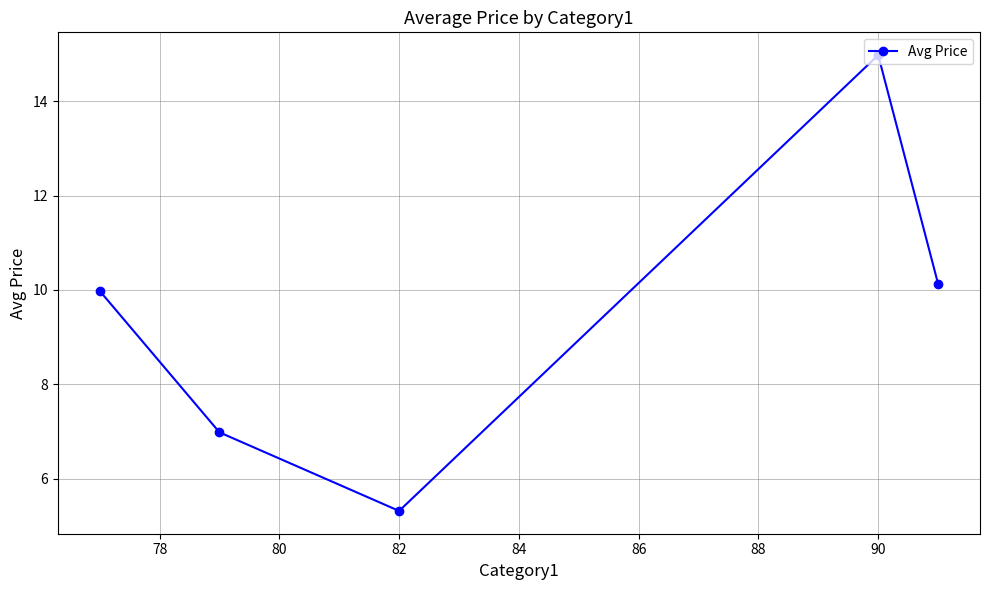

How many points are higher than both their immediate neighbors (excluding endpoints)?

1